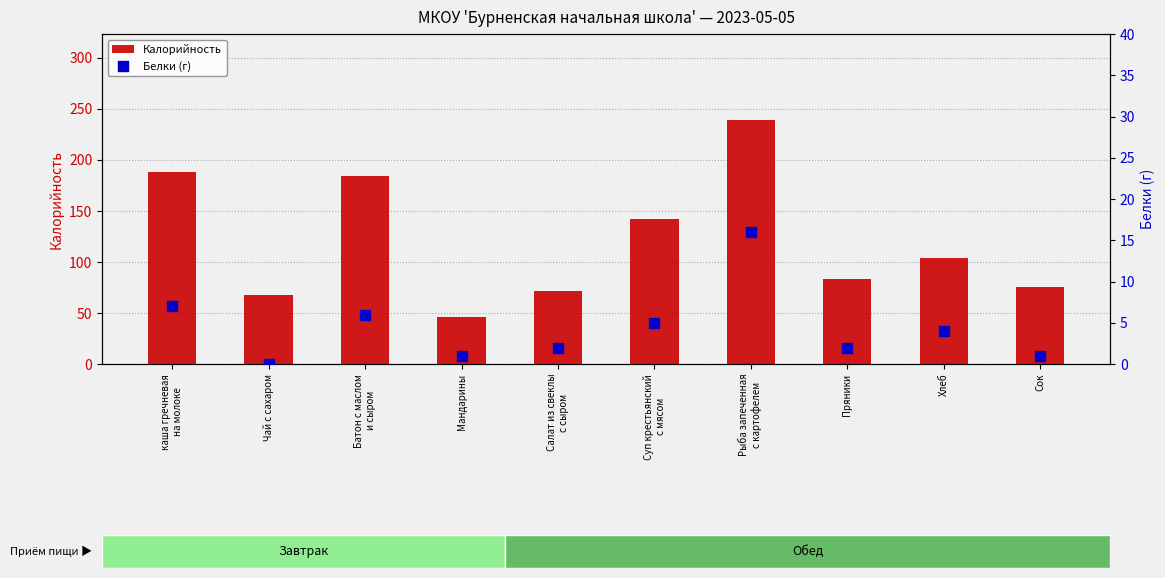

At how many categories does at least one series exceed 190?

1